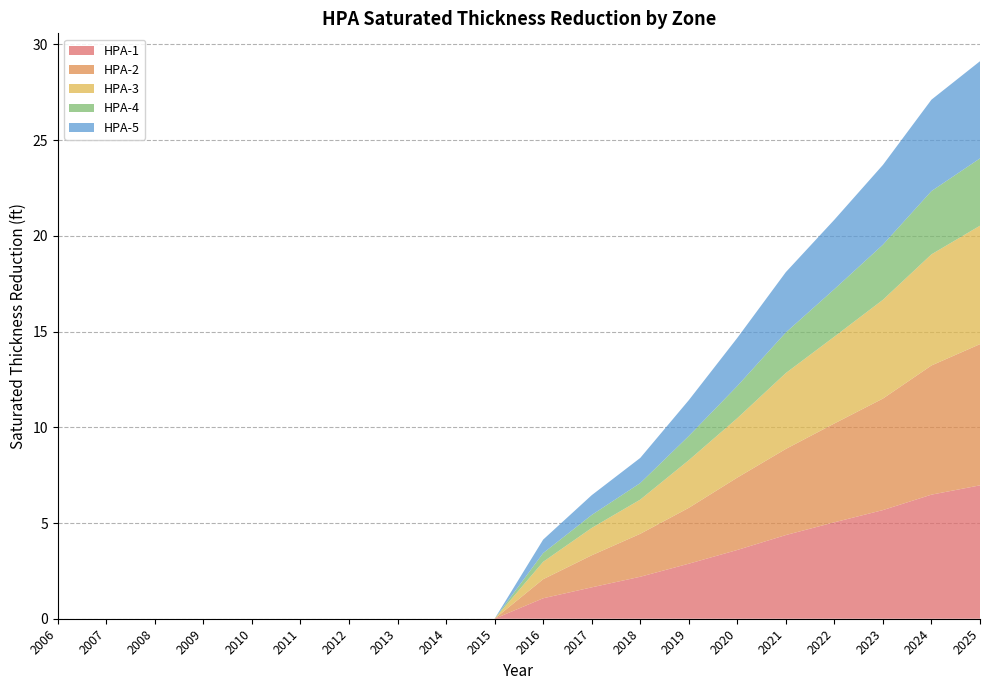

Reading left to right, what are all the values shown in this chart?

HPA-1: 0.0	0.0	0.0	0.0	0.0	0.0	0.0	0.0	0.0	0.0	1.1	1.6	2.2	2.9	3.6	4.4	5.0	5.7	6.5	7.0
HPA-2: 0.0	0.0	0.0	0.0	0.0	0.0	0.0	0.0	0.0	0.0	1.0	1.7	2.2	2.9	3.8	4.5	5.2	5.8	6.7	7.4
HPA-3: 0.0	0.0	0.0	0.0	0.0	0.0	0.0	0.0	0.0	0.0	0.9	1.4	1.8	2.5	3.1	4.0	4.5	5.2	5.8	6.2
HPA-4: 0.0	0.0	0.0	0.0	0.0	0.0	0.0	0.0	0.0	0.0	0.5	0.7	0.9	1.3	1.7	2.1	2.5	2.9	3.3	3.5
HPA-5: 0.0	0.0	0.0	0.0	0.0	0.0	0.0	0.0	0.0	0.0	0.7	1.0	1.3	1.9	2.5	3.2	3.6	4.2	4.8	5.1